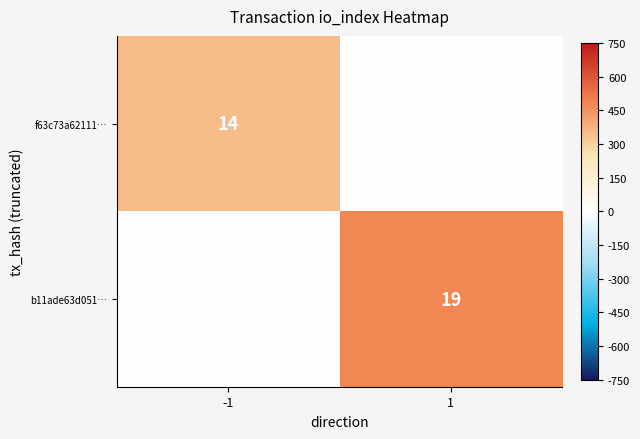

Is the value of f63c73a62111… at -1 greater than the value of b11ade63d051… at 1?

No